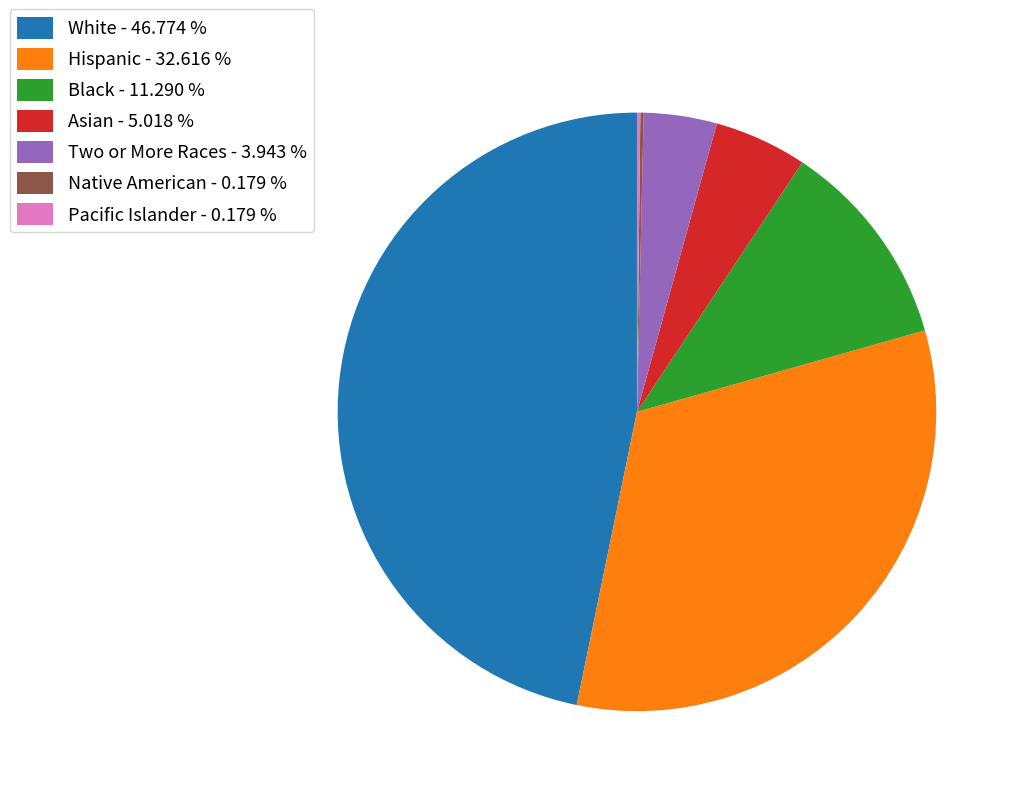

Does Two or More Races account for over 50% of the chart?

No